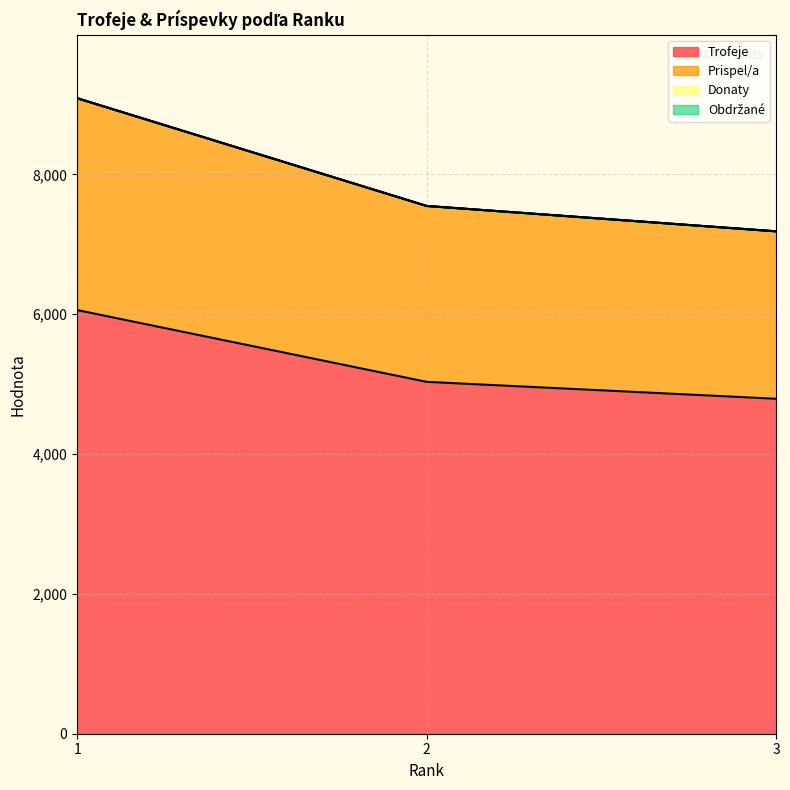

Does the chart have visible grid lines?

Yes